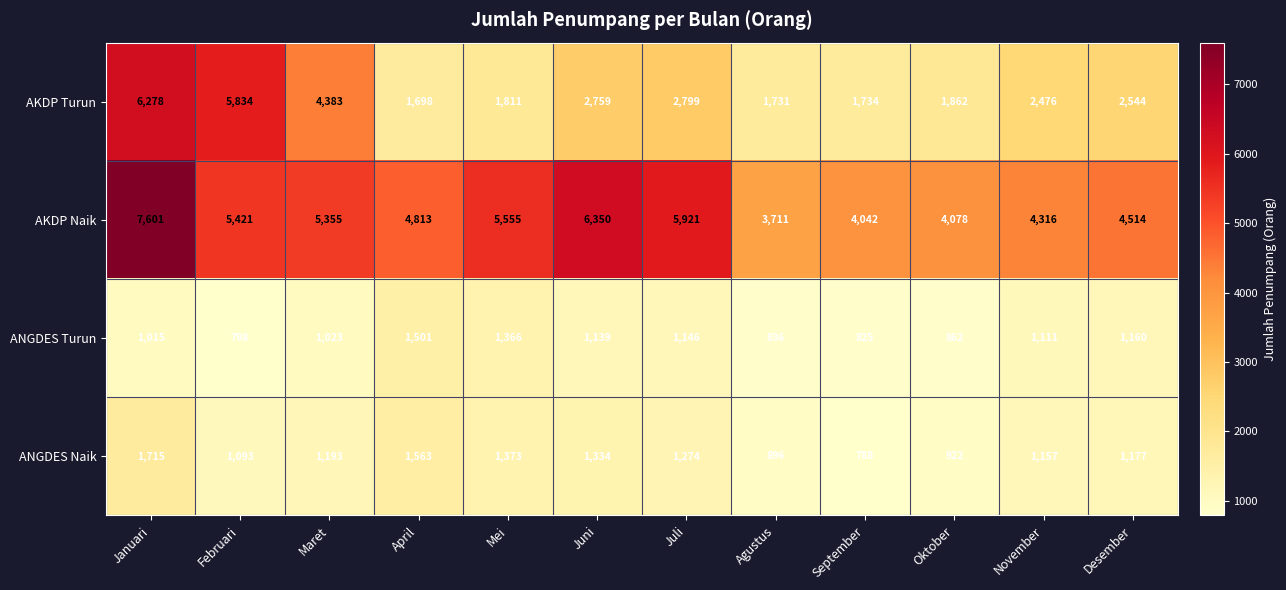

At which label does AKDP Naik first exceed 5355?

Januari